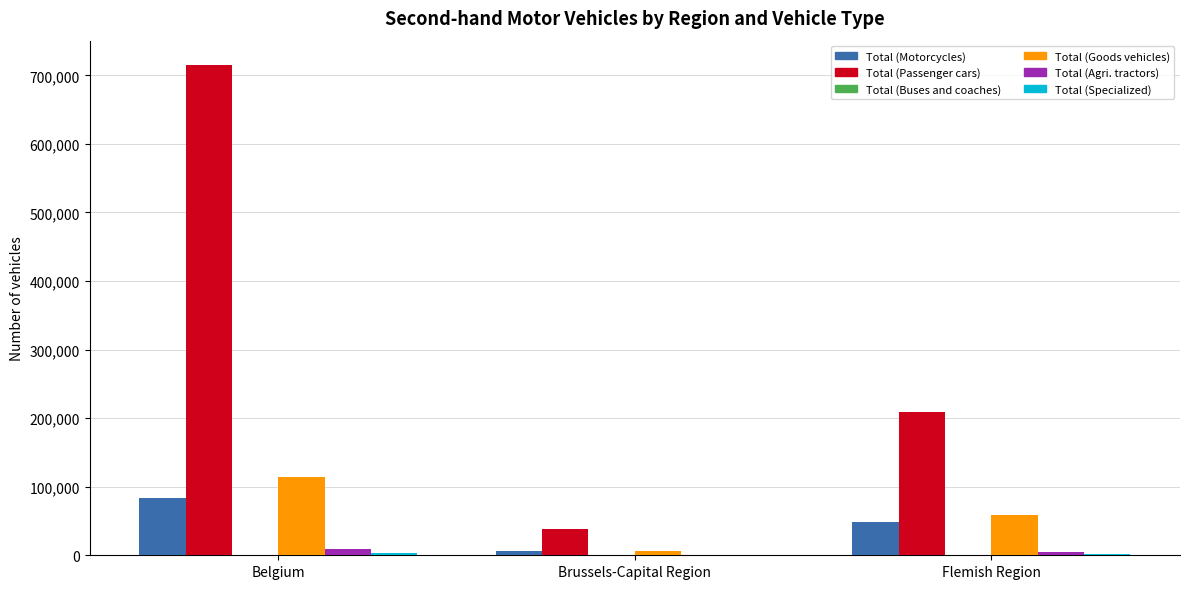

Which series changed the most between Belgium and Brussels-Capital Region?

Total (Passenger cars)